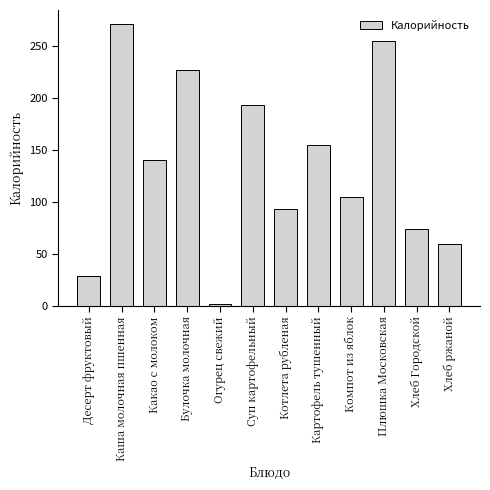

What is the average value?

133.7